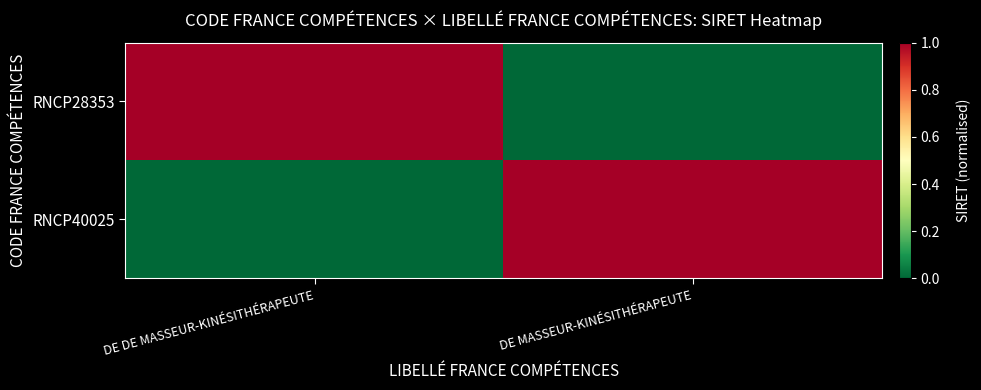

Which category has the lowest value across all series?

DE MASSEUR-KINÉSITHÉRAPEUTE